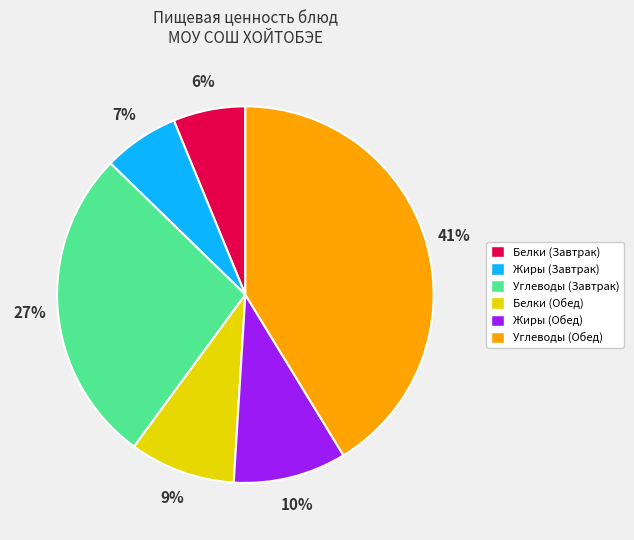

What is the largest slice in the pie chart?

Углеводы (Обед)